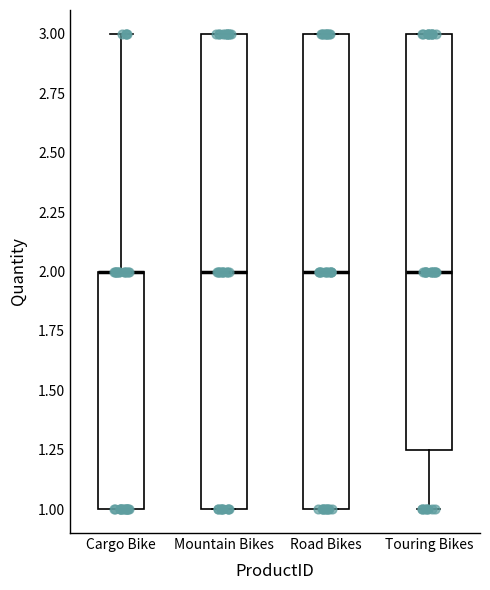

Reading left to right, transcribe this box plot: for each box, give where its median line is, the range the box spans, and where its two whiskers end, as read against the y-axis. The values are not printed on the chart, so give them approximately, as read against the axis.

Cargo Bike: median 2.00 (drawn on the box's upper edge), box 1.00 to 2.00, whiskers 1.00 to 3.00
Mountain Bikes: median 2.00, box 1.00 to 3.00, whiskers 1.00 to 3.00
Road Bikes: median 2.00, box 1.00 to 3.00, whiskers 1.00 to 3.00
Touring Bikes: median 2.00, box 1.25 to 3.00, whiskers 1.00 to 3.00